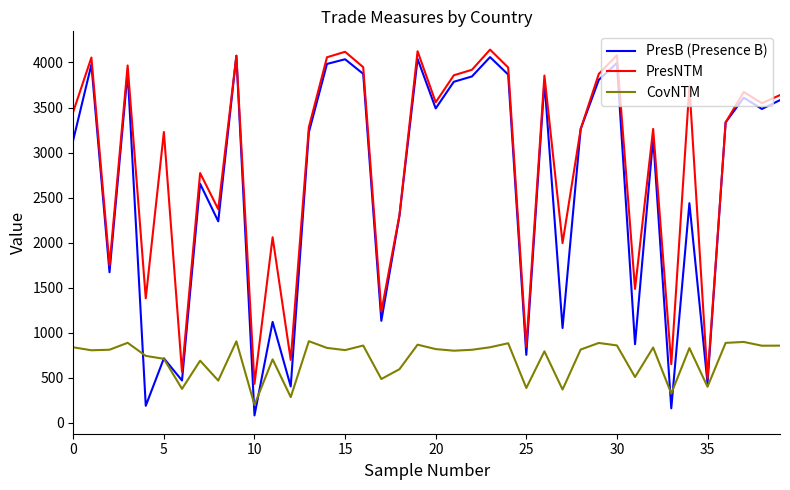

True or false: CovNTM and PresNTM intersect in this chart.

False